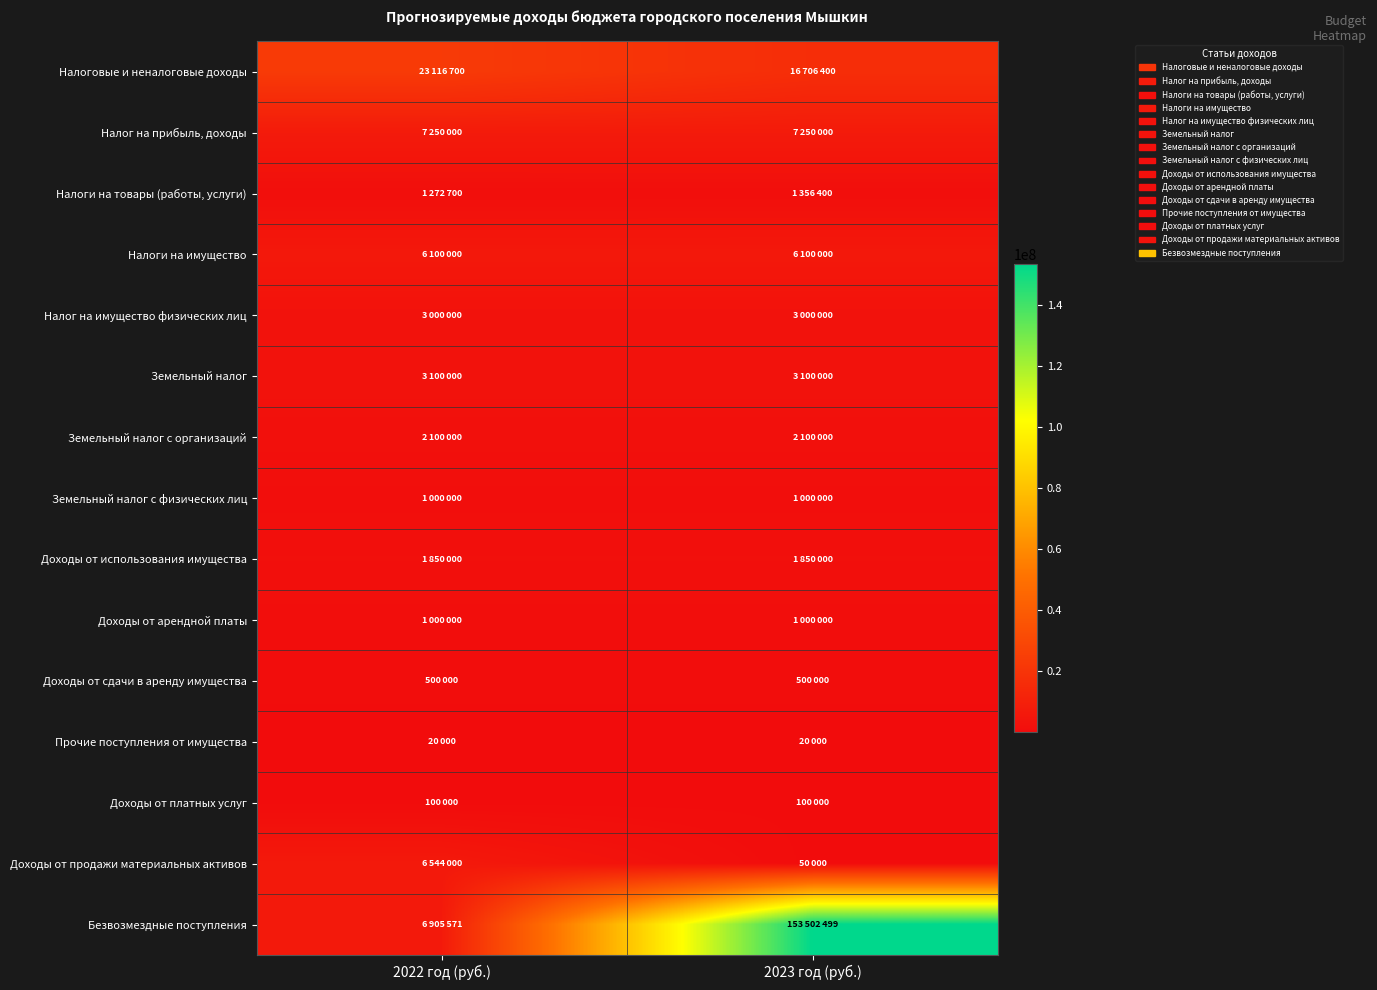

Reading right to left, what are all the values shown in this chart?

Налоговые и неналоговые доходы: 2023 год (руб.)=16706400	2022 год (руб.)=23116700
Налог на прибыль, доходы: 2023 год (руб.)=7250000	2022 год (руб.)=7250000
Налоги на товары (работы, услуги): 2023 год (руб.)=1356400	2022 год (руб.)=1272700
Налоги на имущество: 2023 год (руб.)=6100000	2022 год (руб.)=6100000
Налог на имущество физических лиц: 2023 год (руб.)=3000000	2022 год (руб.)=3000000
Земельный налог: 2023 год (руб.)=3100000	2022 год (руб.)=3100000
Земельный налог с организаций: 2023 год (руб.)=2100000	2022 год (руб.)=2100000
Земельный налог с физических лиц: 2023 год (руб.)=1000000	2022 год (руб.)=1000000
Доходы от использования имущества: 2023 год (руб.)=1850000	2022 год (руб.)=1850000
Доходы от арендной платы: 2023 год (руб.)=1000000	2022 год (руб.)=1000000
Доходы от сдачи в аренду имущества: 2023 год (руб.)=500000	2022 год (руб.)=500000
Прочие поступления от имущества: 2023 год (руб.)=20000	2022 год (руб.)=20000
Доходы от платных услуг: 2023 год (руб.)=100000	2022 год (руб.)=100000
Доходы от продажи материальных активов: 2023 год (руб.)=50000	2022 год (руб.)=6544000
Безвозмездные поступления: 2023 год (руб.)=153502499	2022 год (руб.)=6905571